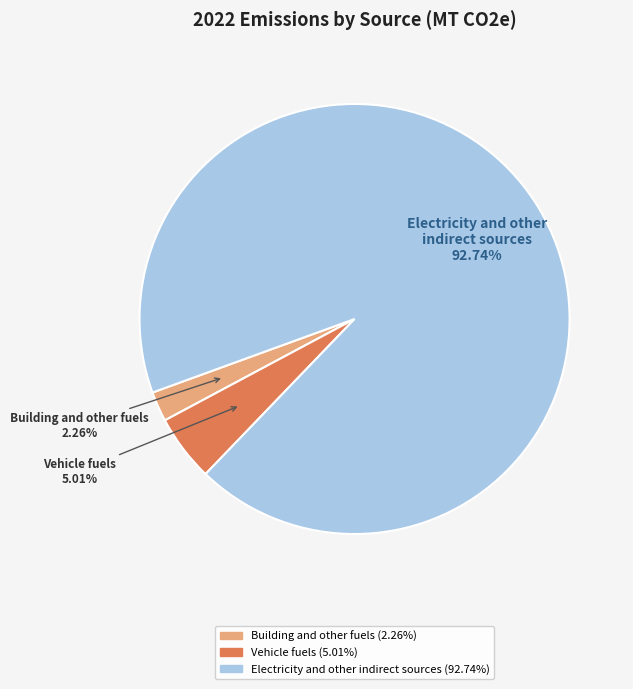

The Electricity and other indirect sources slice represents 93% of the pie. True or false?

True